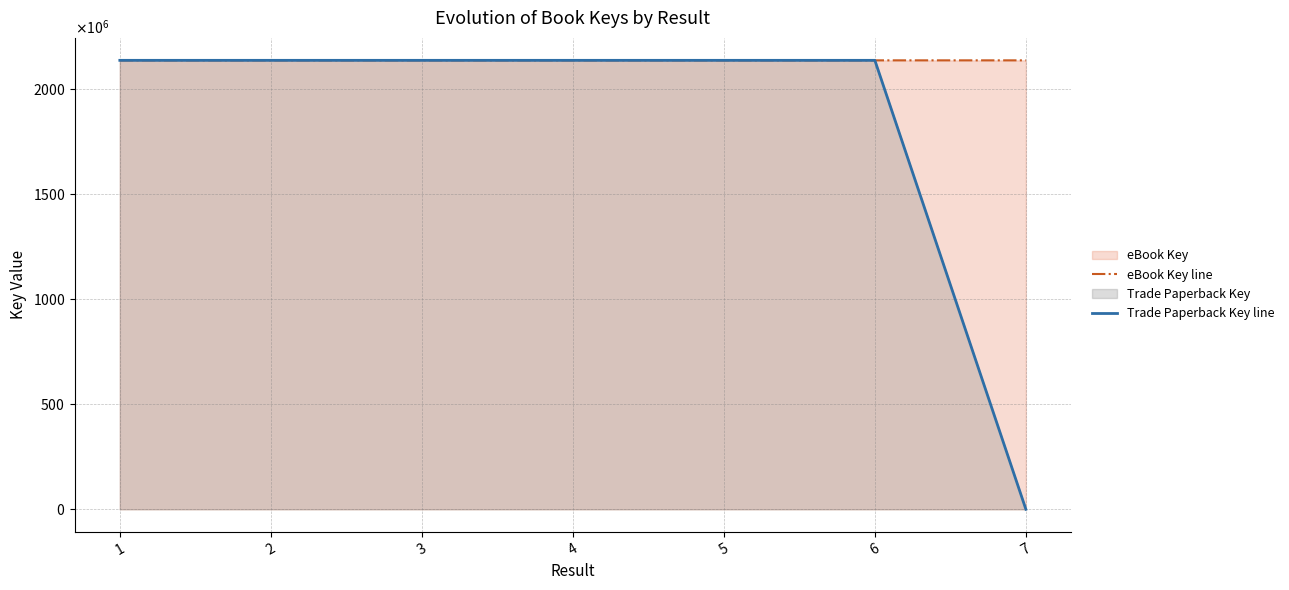

Does the chart display data point markers on the line(s)?

No